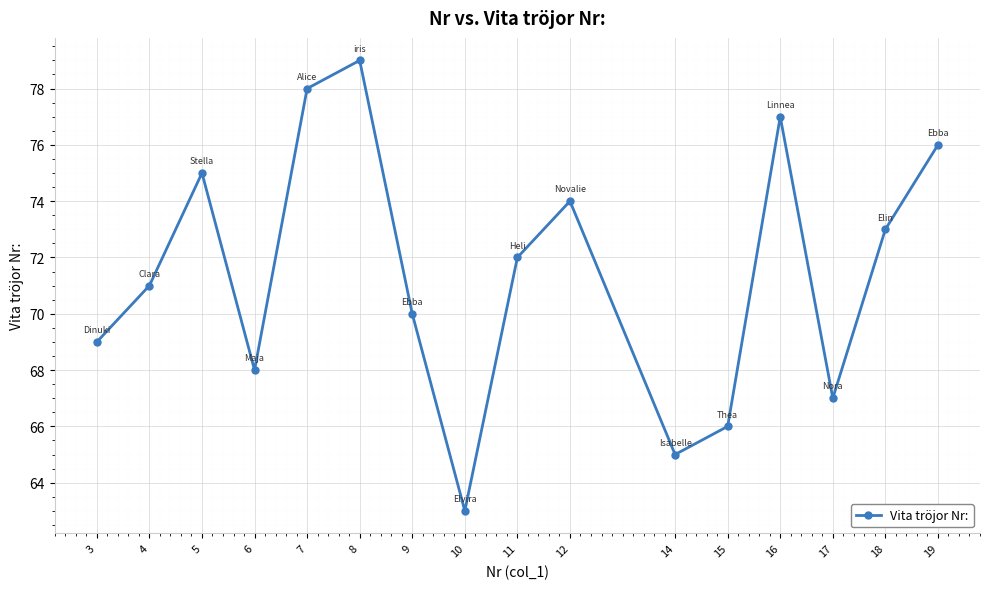

What is the average value?

71